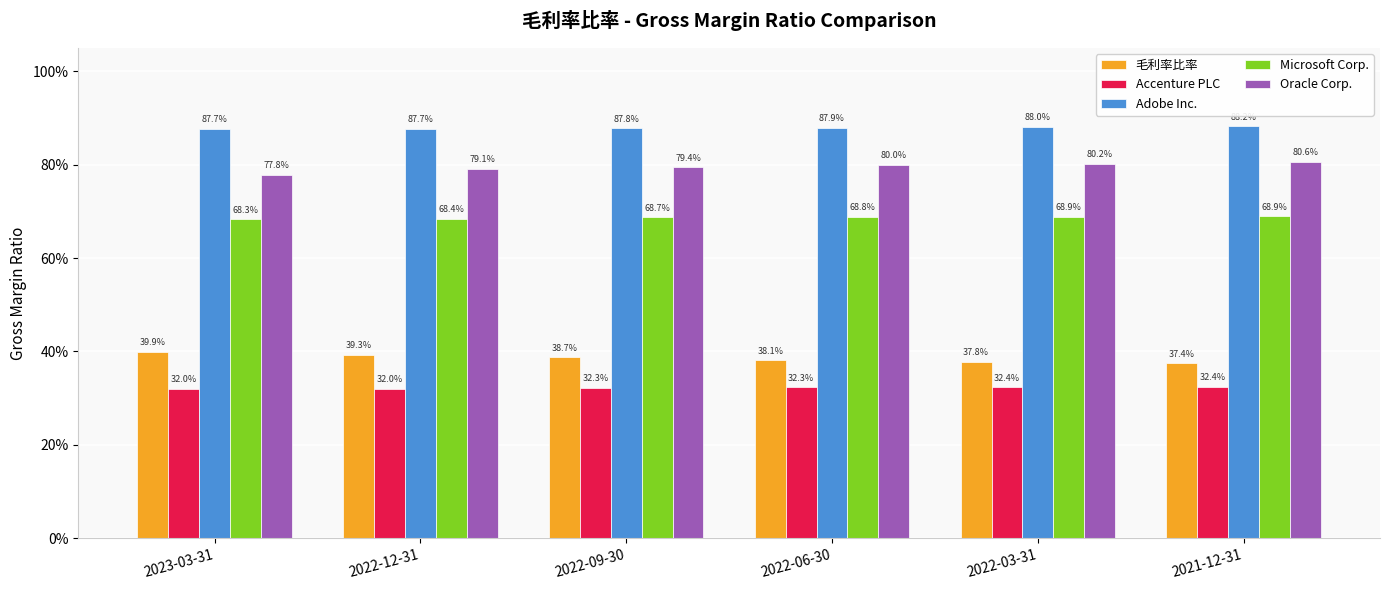

What are all the series names shown in the legend?

毛利率比率, Accenture PLC, Adobe Inc., Microsoft Corp., Oracle Corp.